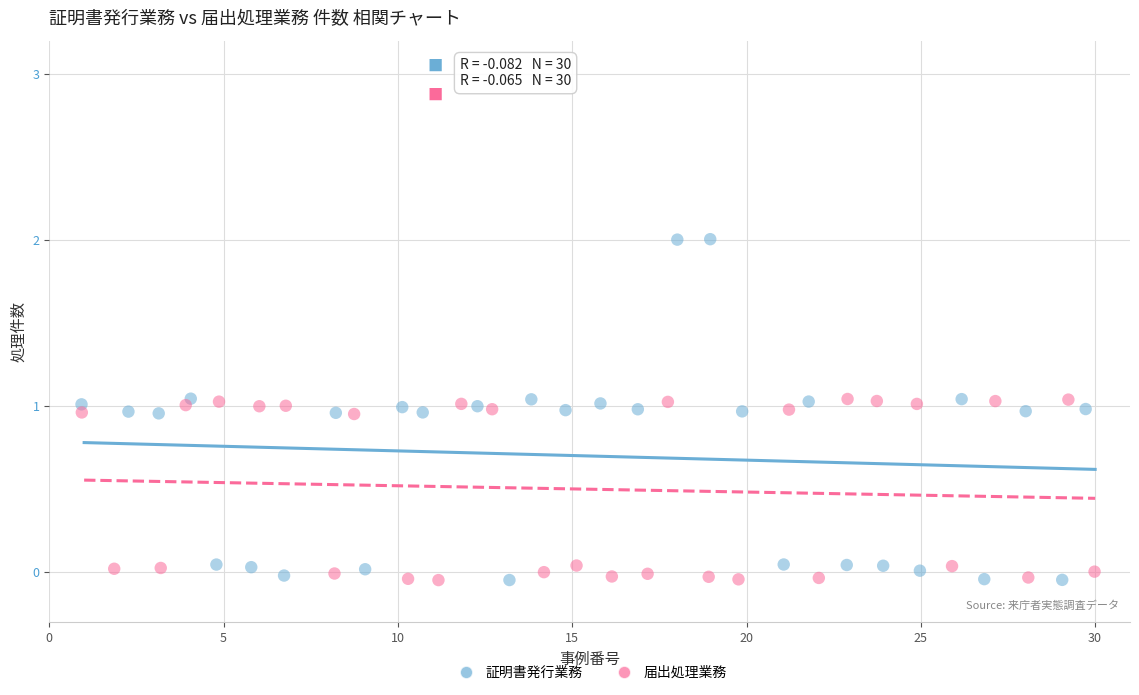

Which series contains the highest Y value?

証明書発行業務